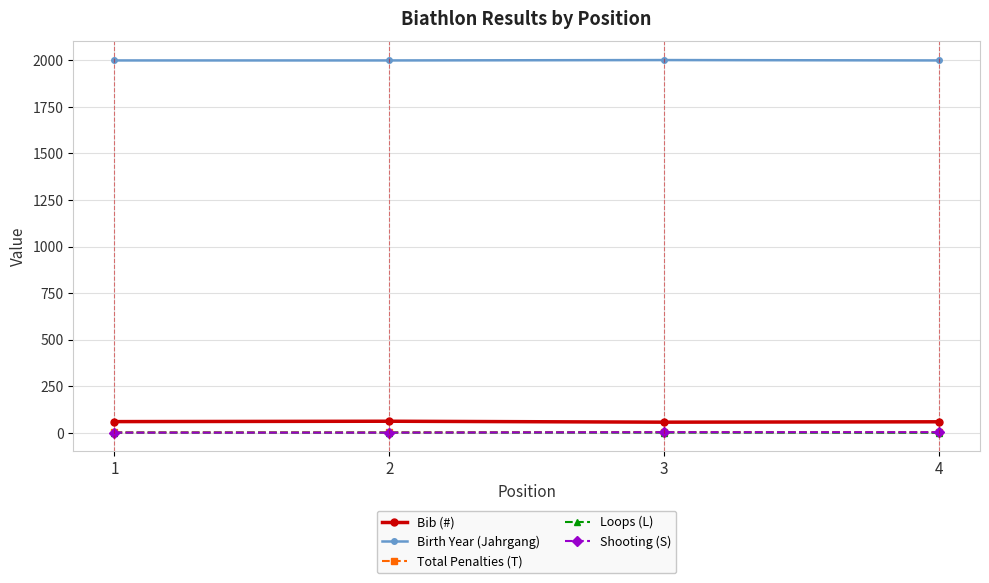

What is the total value across all series at 2?

2065